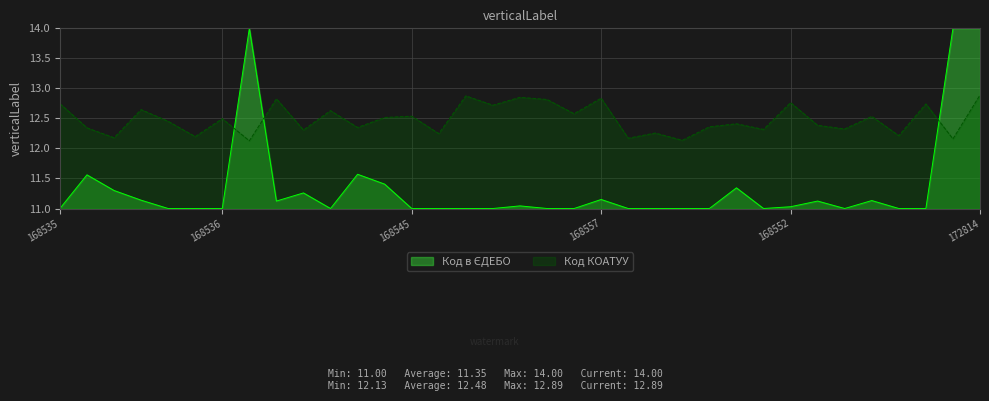

Where is the first local maximum?

168562